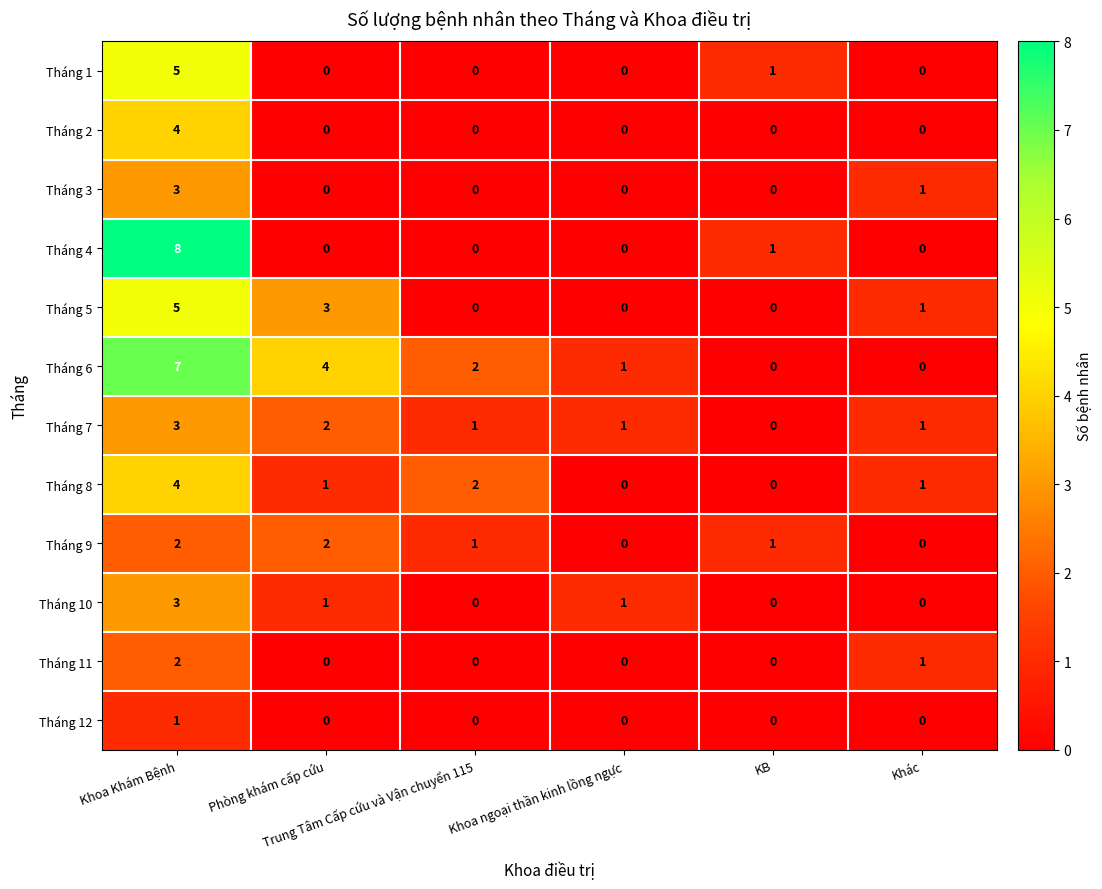

Which series has the widest spread of values?

Tháng 4